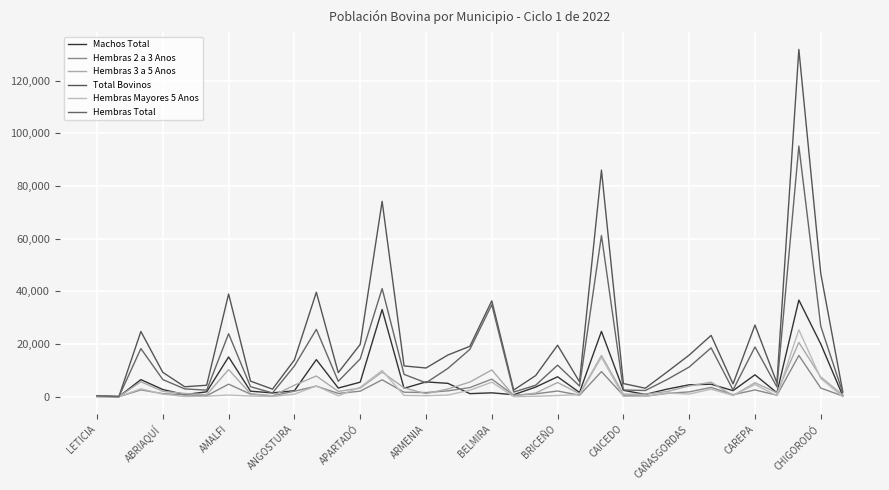

What is the lowest value of the Hembras Total series?

49